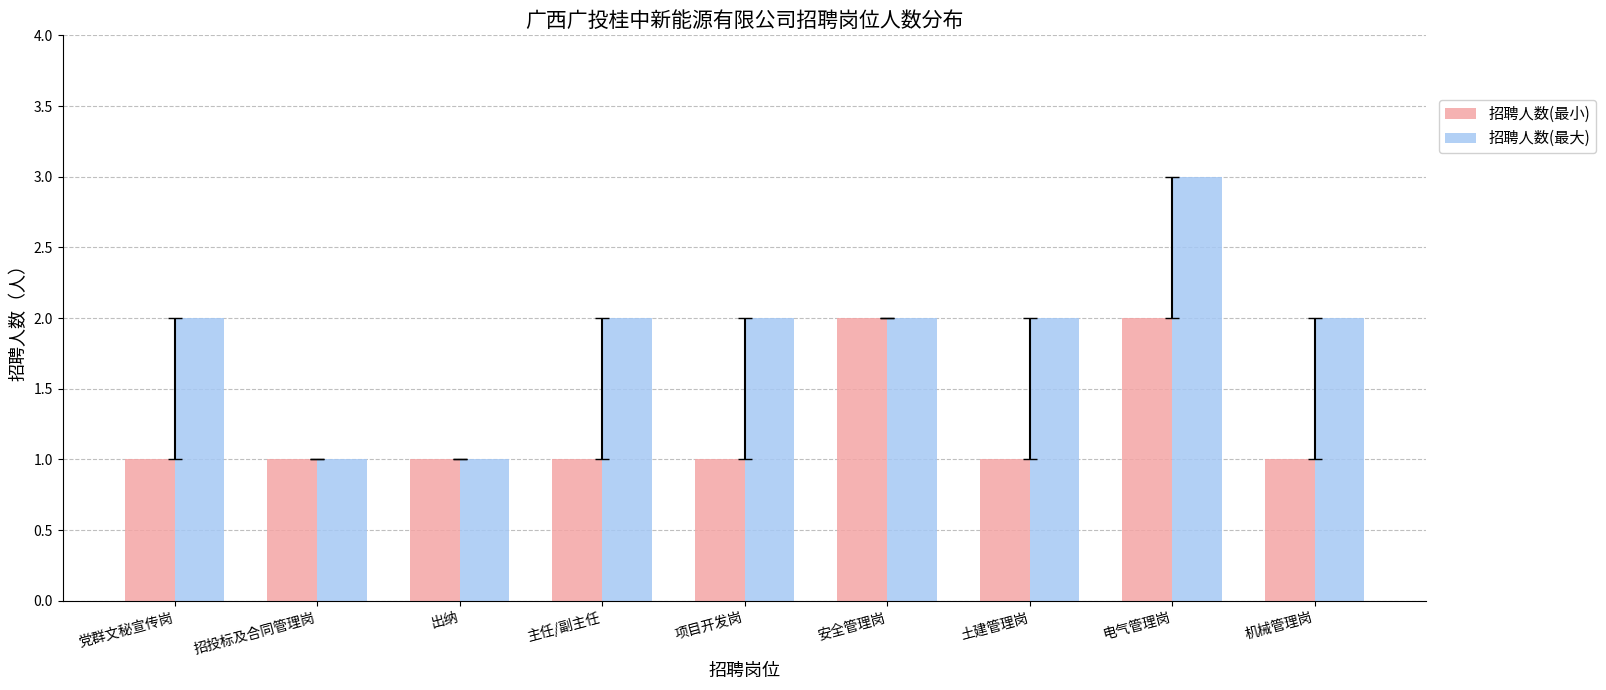

What is the total value across all series at 招投标及合同管理岗?

2